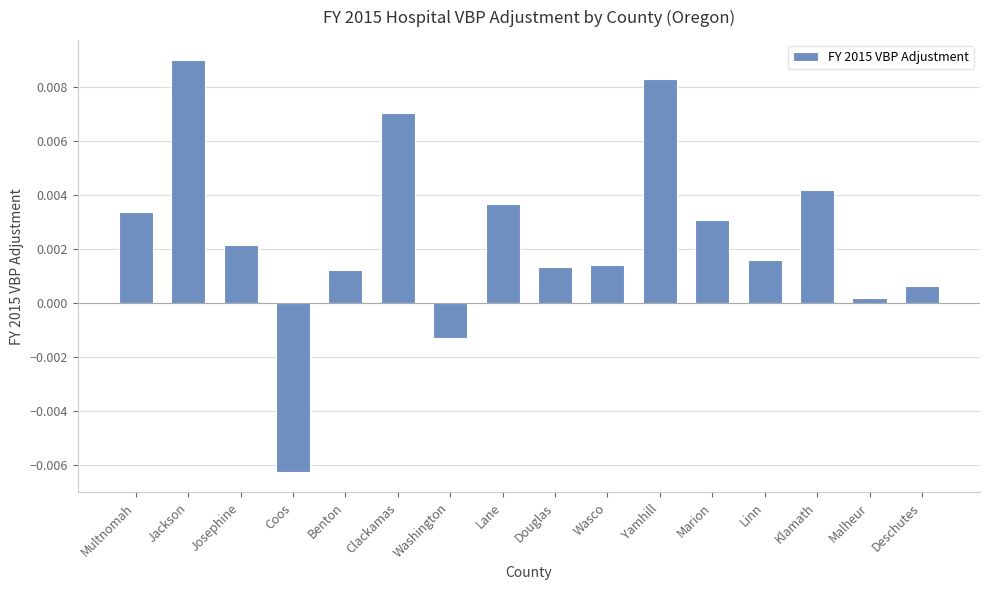

How many data points are above 0?

14